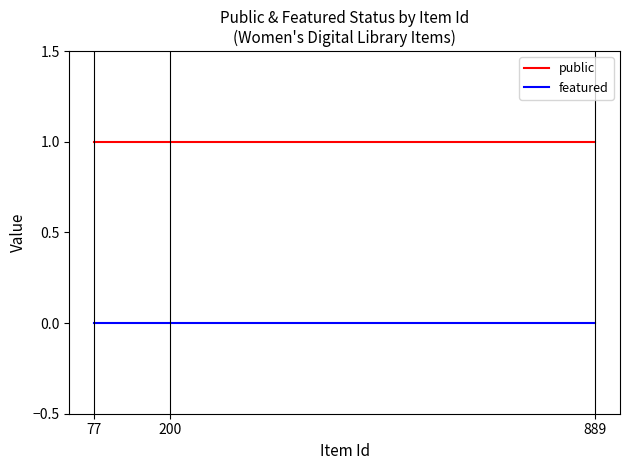

List the labels in order of public value, smallest first.

889, 200, 77